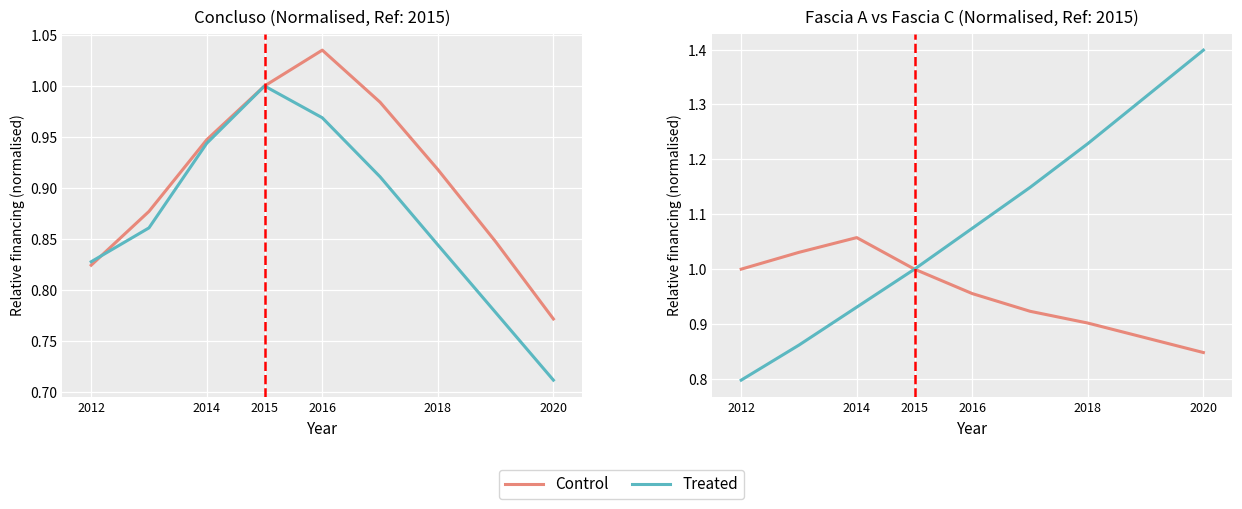

What position from the left is 2015?

4